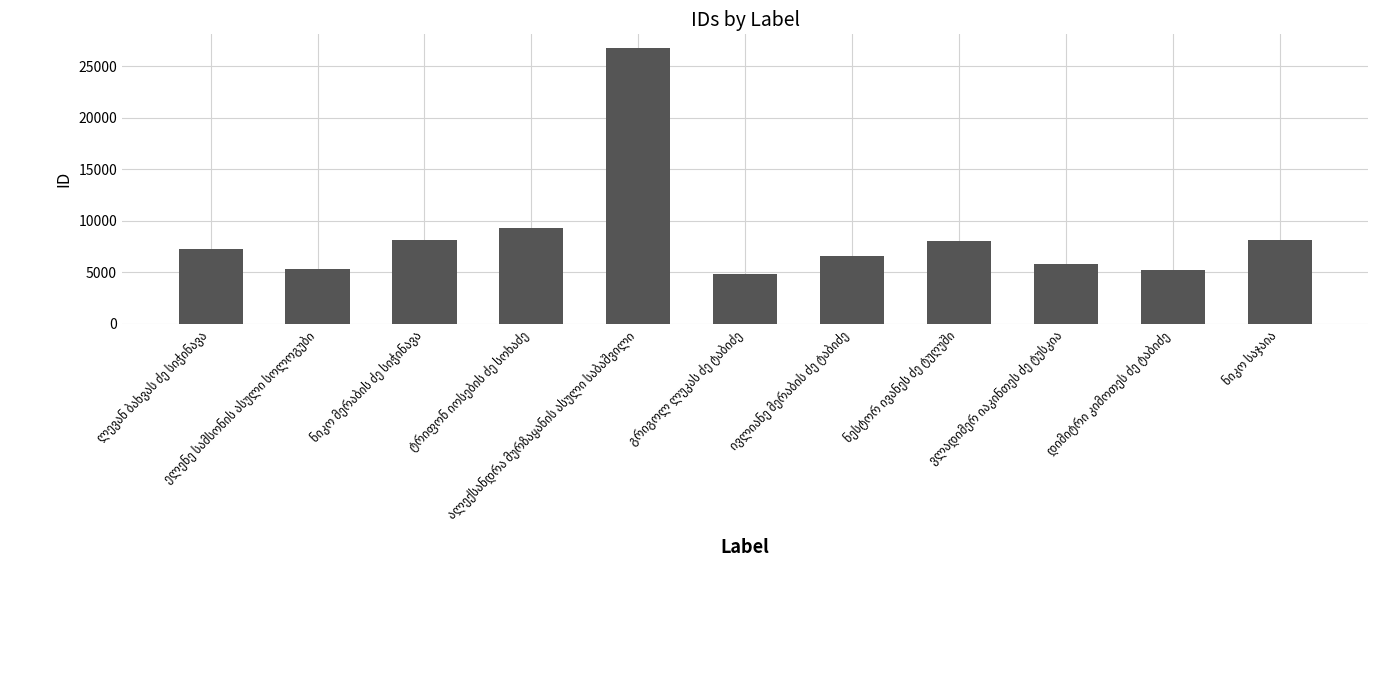

How many bars are there in total?

11